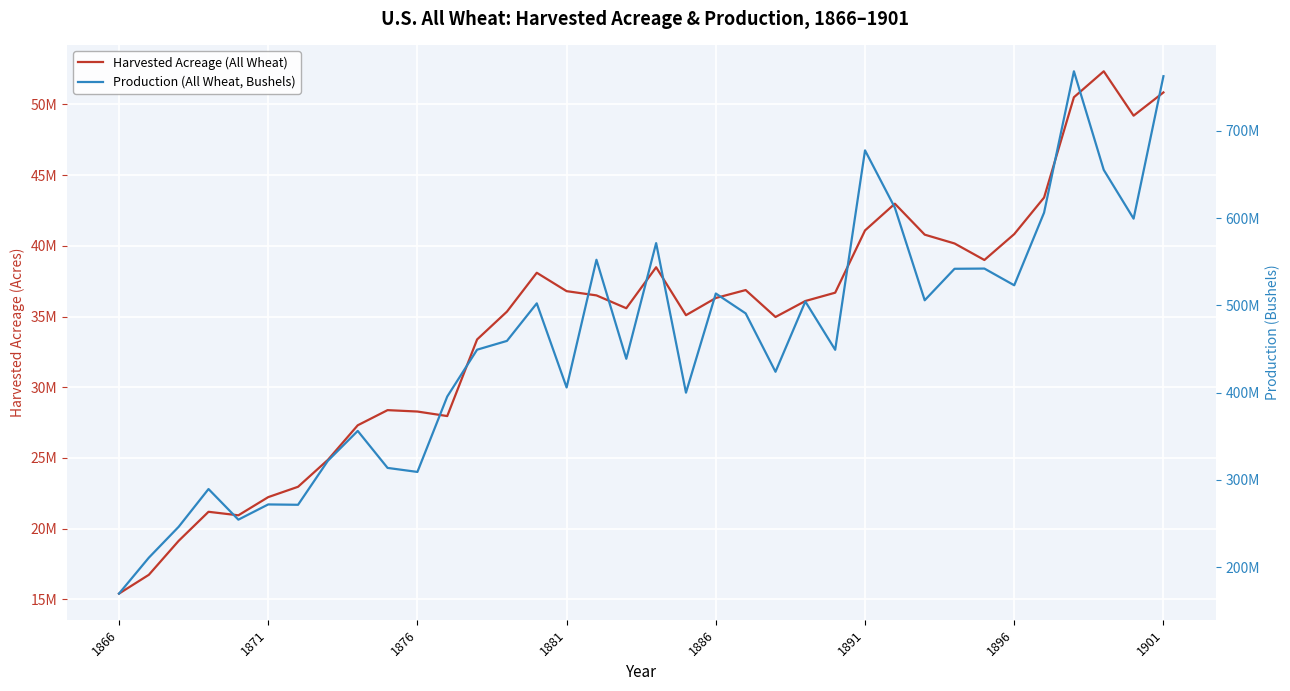

True or false: Production (All Wheat, Bushels) and Harvested Acreage (All Wheat) intersect in this chart.

False